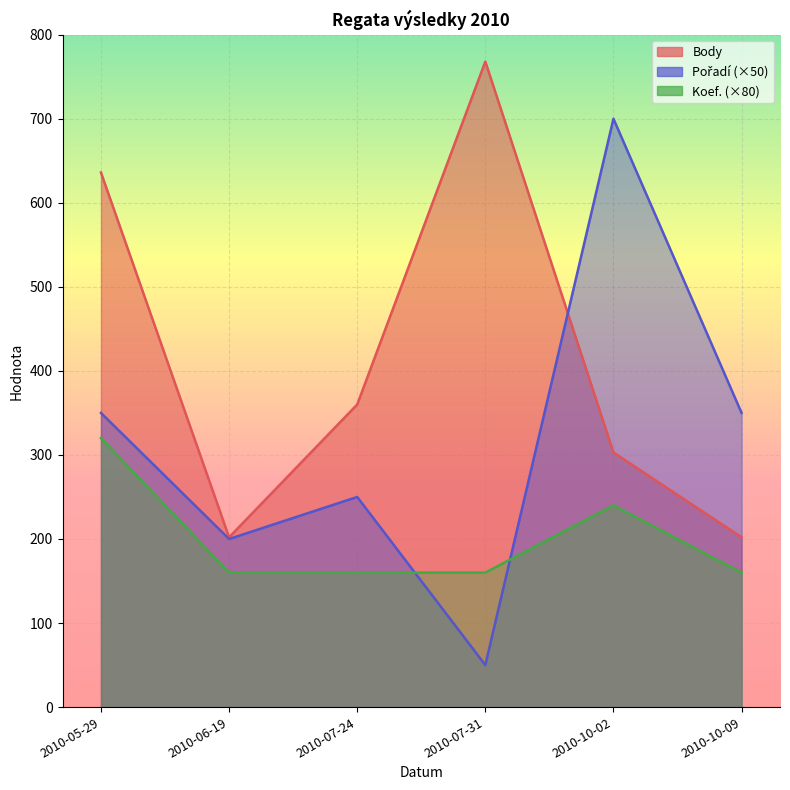

Reading left to right, list all the values displayed in this chart.

Body: 636	202	360	768	303	202
Pořadí: 350	200	250	50	700	350
Koef.: 320	160	160	160	240	160